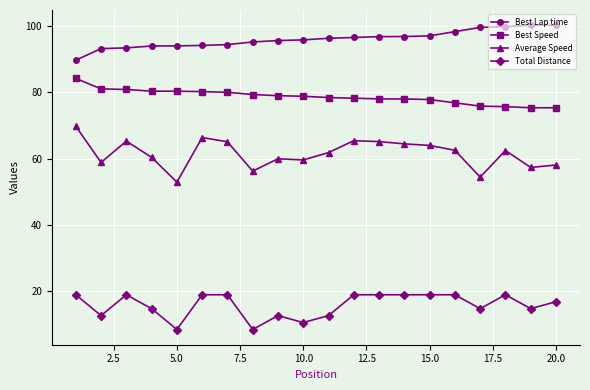

What is the difference between the second highest and second lowest values in the Total Distance series?

10.5